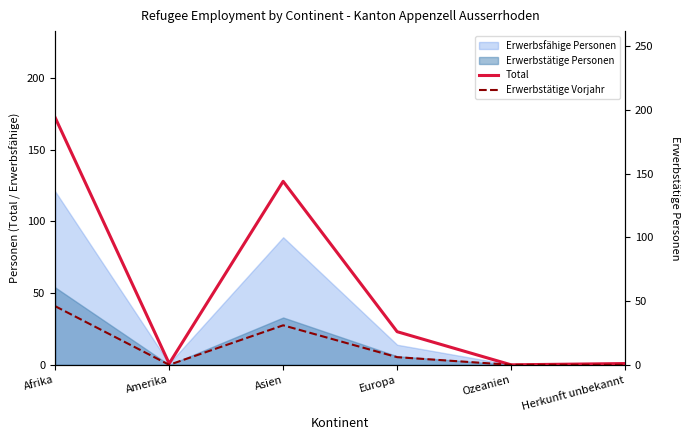

True or false: Total and Erwerbstätige Vorjahr cross at least once.

False